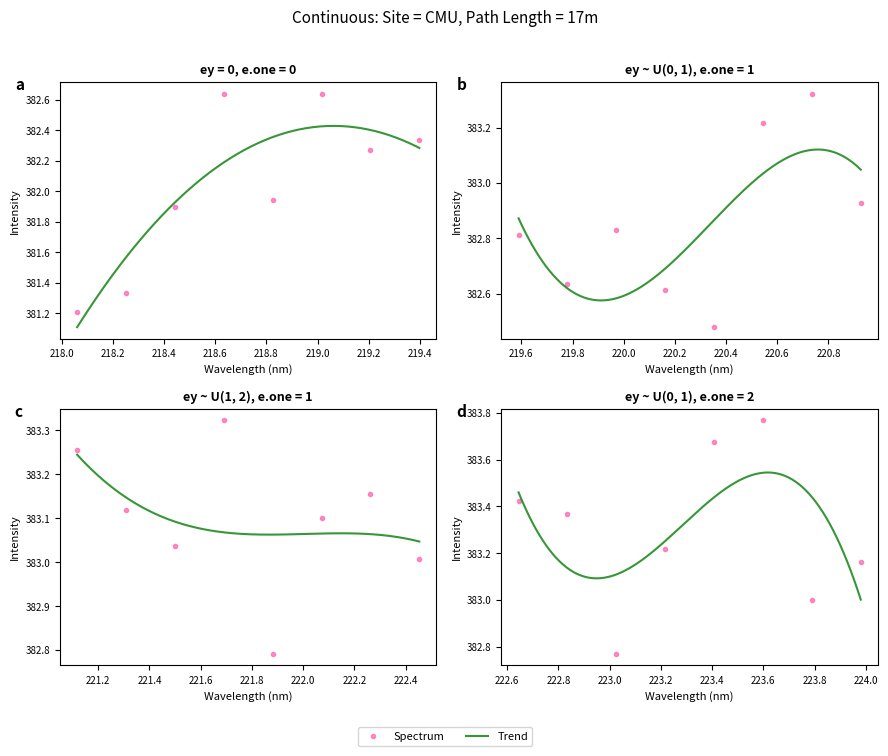

Rank the categories by value from highest to lowest.

223.5987, 223.408, 222.6447, 222.8355, 220.7354, 221.6902, 221.1174, 220.5444, 223.2172, 223.9802, 222.263, 221.3083, 222.0721, 221.4993, 222.4538, 223.7895, 220.9264, 219.9712, 219.589, 221.8812, 223.0264, 219.0156, 218.6332, 219.7801, 220.1623, 220.3533, 219.3979, 219.2067, 218.8244, 218.442, 218.2508, 218.0596